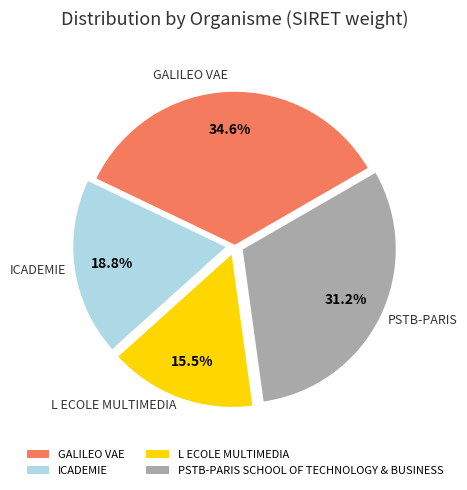

Between ICADEMIE and GALILEO VAE, which is larger?

GALILEO VAE